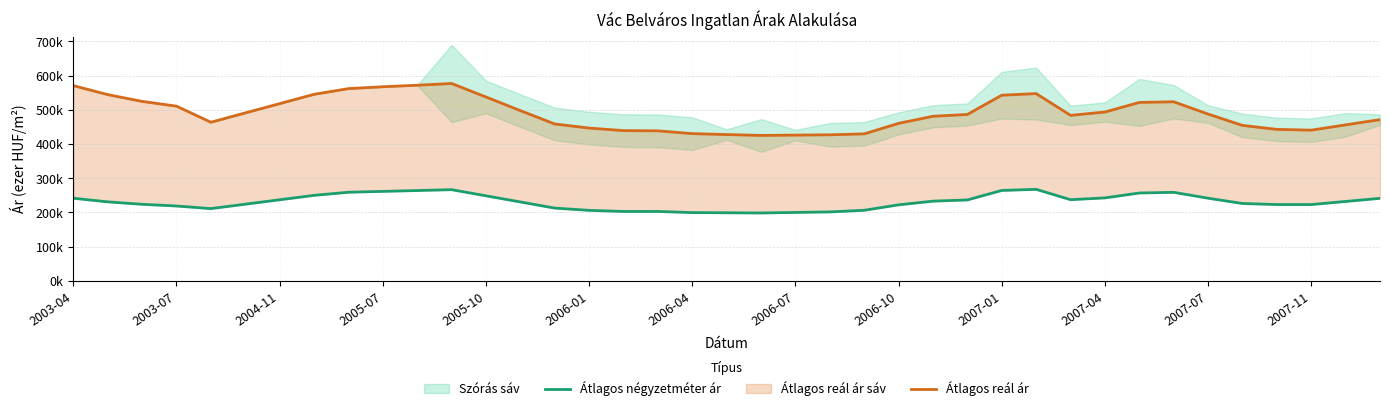

What is the sum of the Átlagos négyzetméter ár values at 34 and 26?

463.0